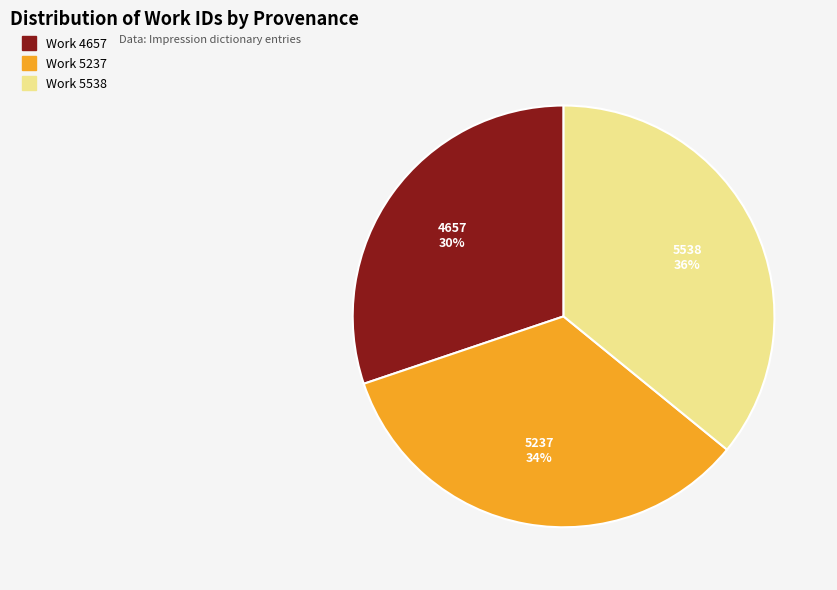

How many slices are in this pie chart?

3